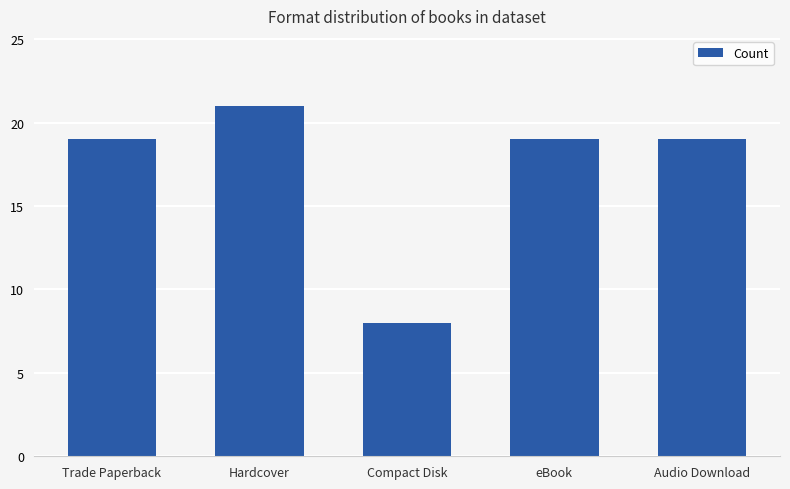

What is the greatest value displayed?

21